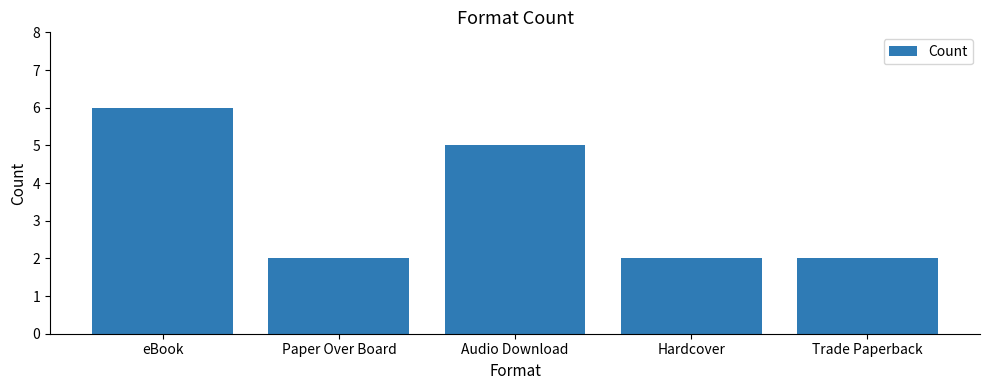

What is the label of the 4th bar from the right?

Paper Over Board